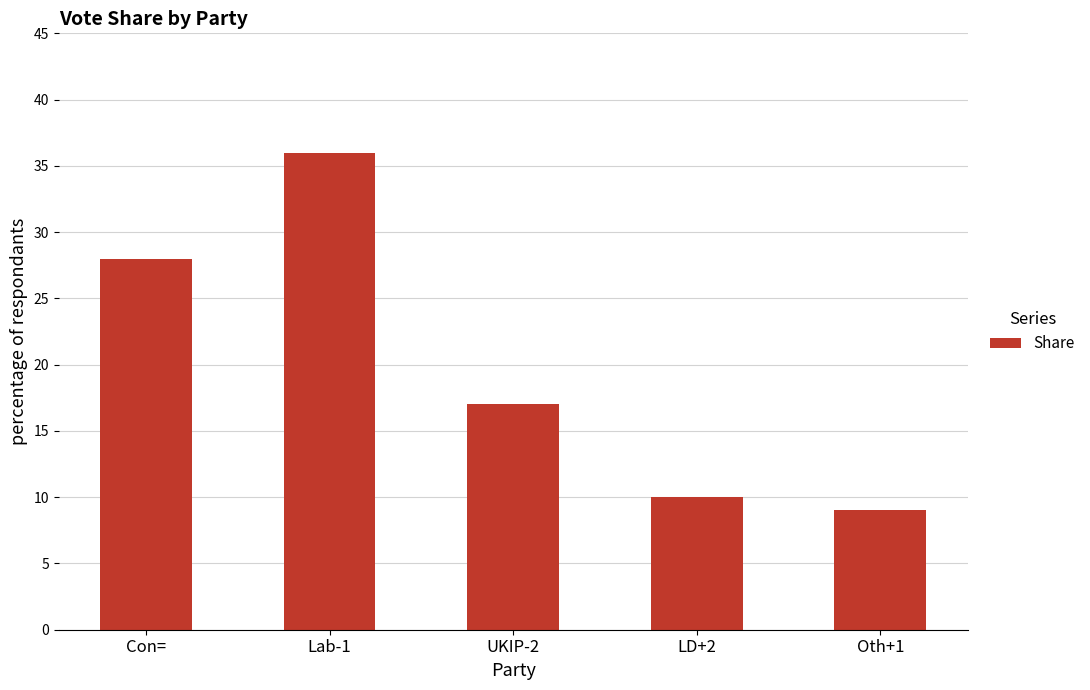

Reading left to right, extract all data points from this chart.

Con==28	Lab-1=36	UKIP-2=17	LD+2=10	Oth+1=9